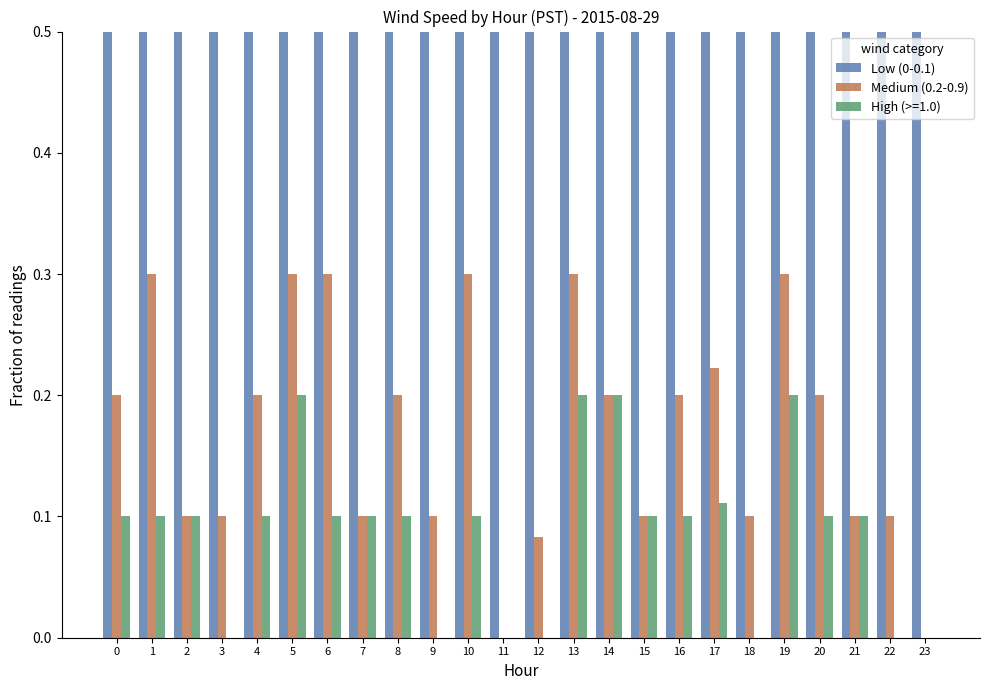

Where is Medium (0.2-0.9) nearest to the value 0?

11